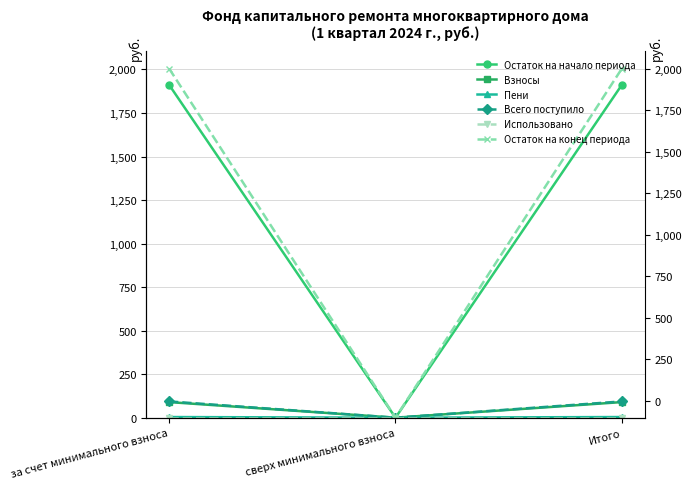

Which series has the largest total across all categories?

Остаток на конец периода